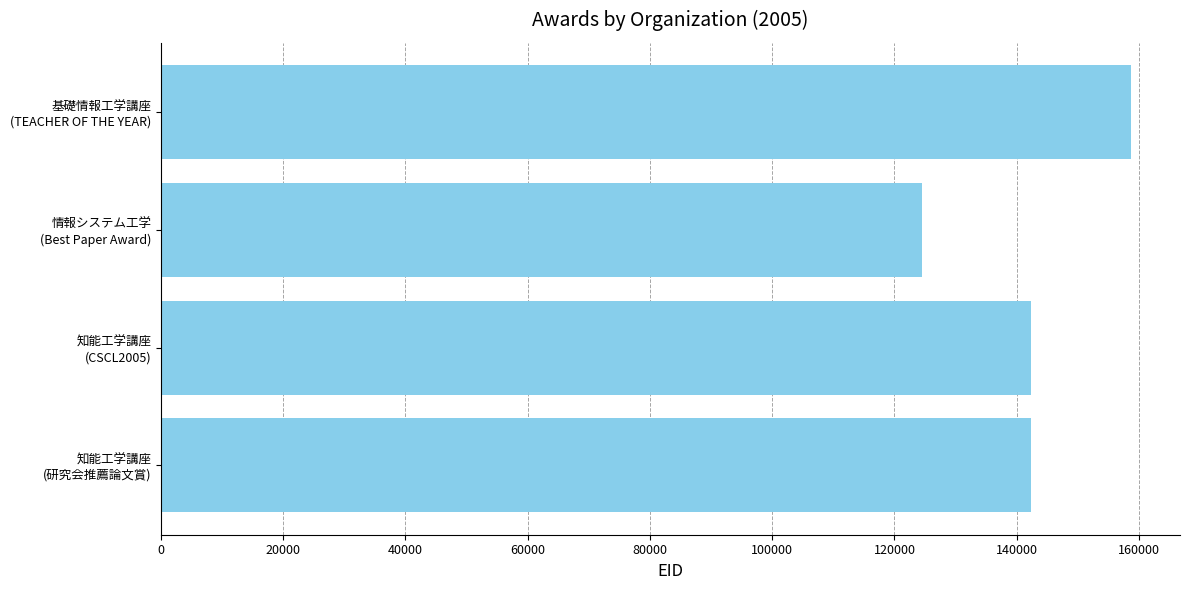

What is the sum of all values?

568082